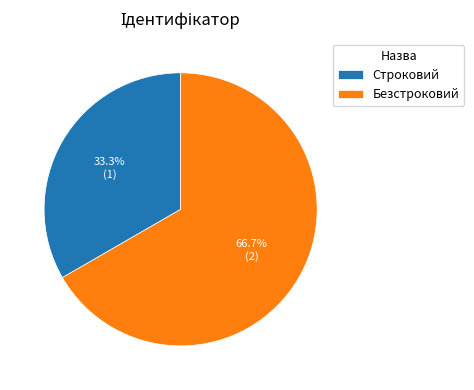

What portion of the pie excludes Безстроковий?

33.3%